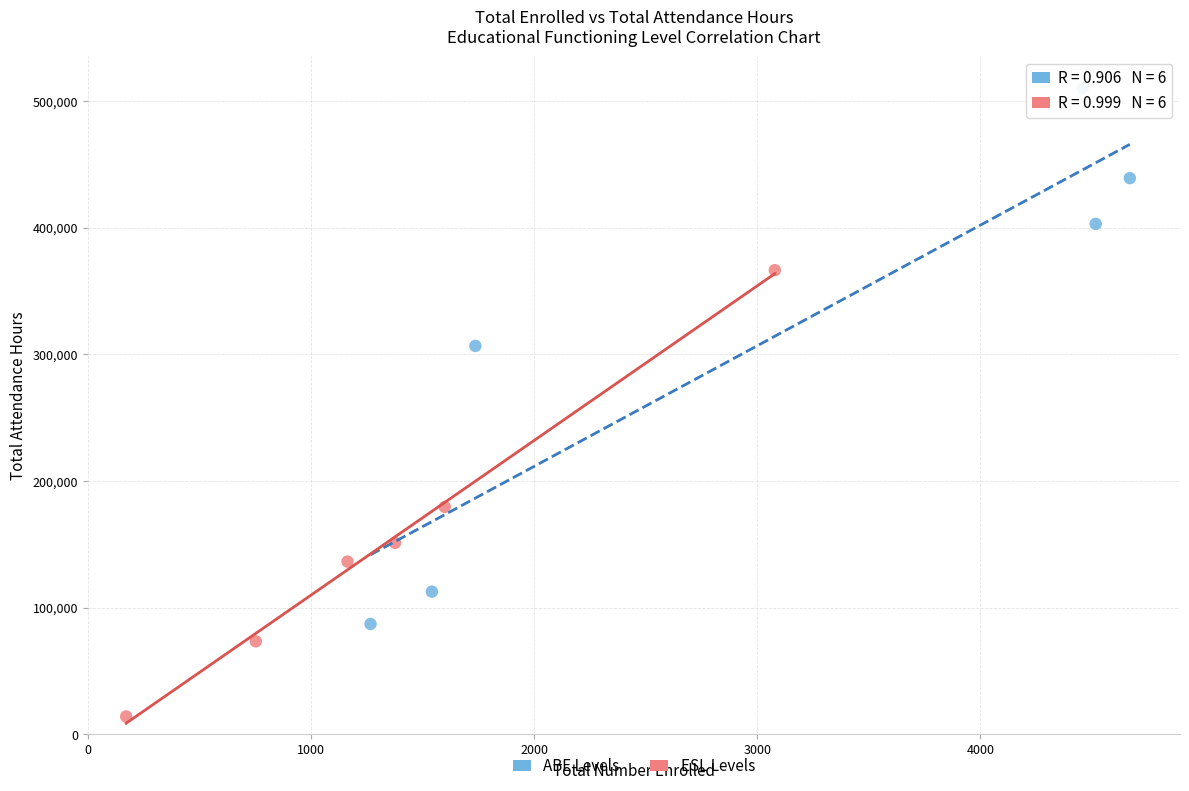

Which series reaches the maximum Y coordinate?

ABE Levels